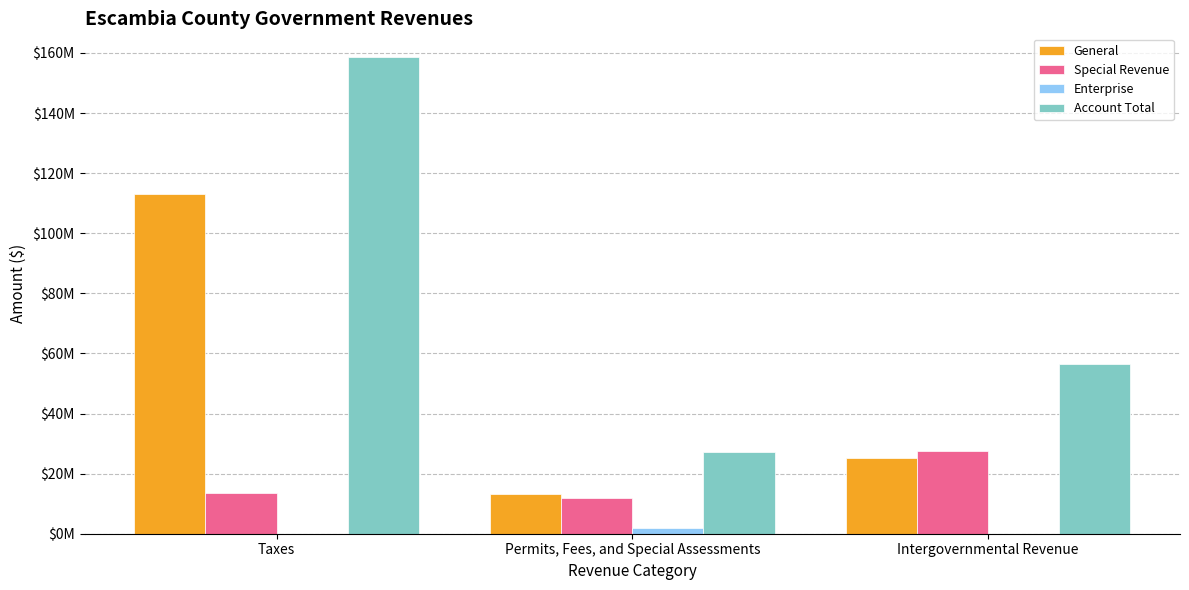

List the series in order of their overall mean, highest first.

Account Total, General, Special Revenue, Enterprise